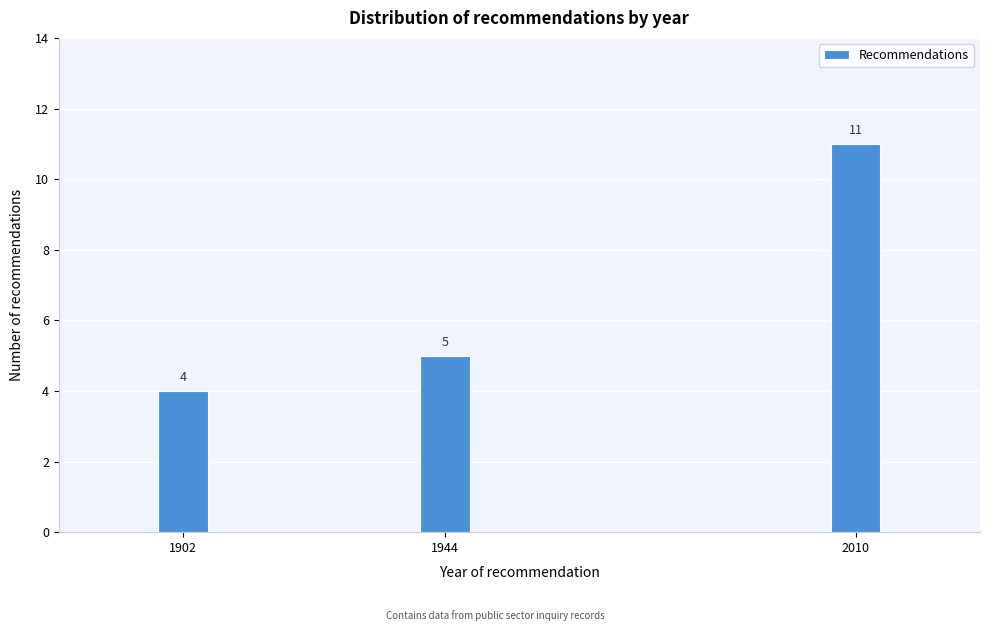

Reading left to right, extract all data points from this chart.

1902=4	1944=5	2010=11